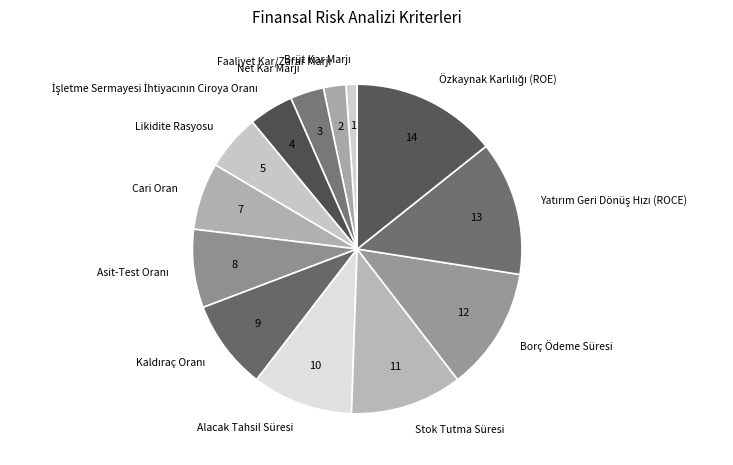

Count the number of slices in the pie.

13